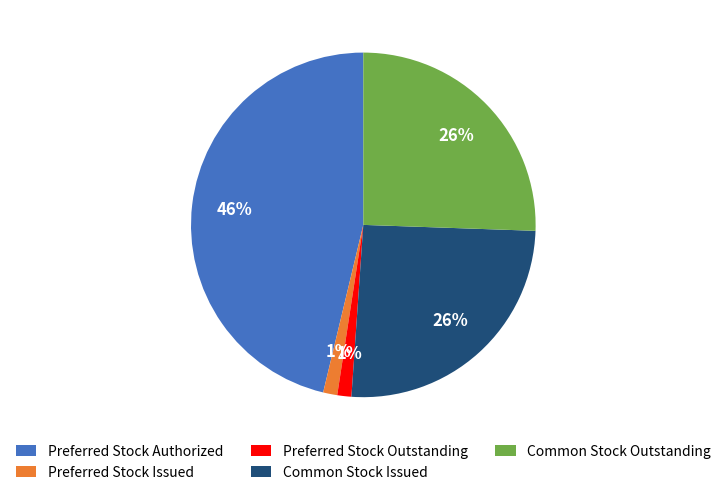

Is the sum of Preferred Stock Issued and Preferred Stock Outstanding greater than half?

No